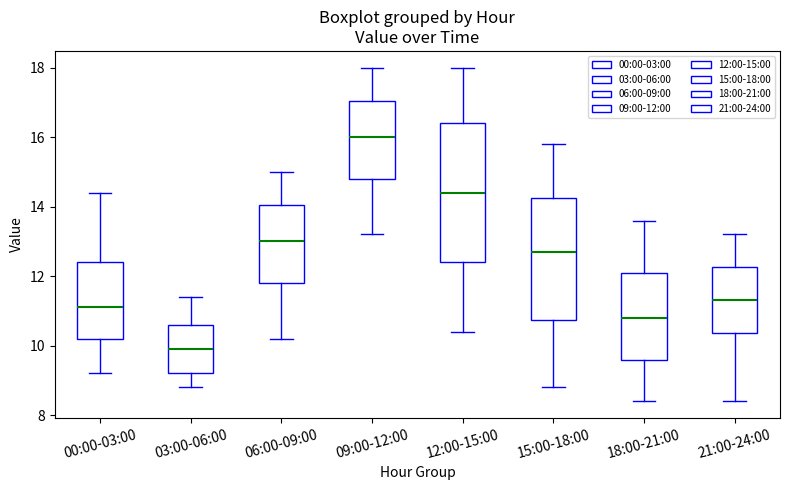

Comparing the boxes themselves (not the whiskers), which one is the tallest?

12:00-15:00